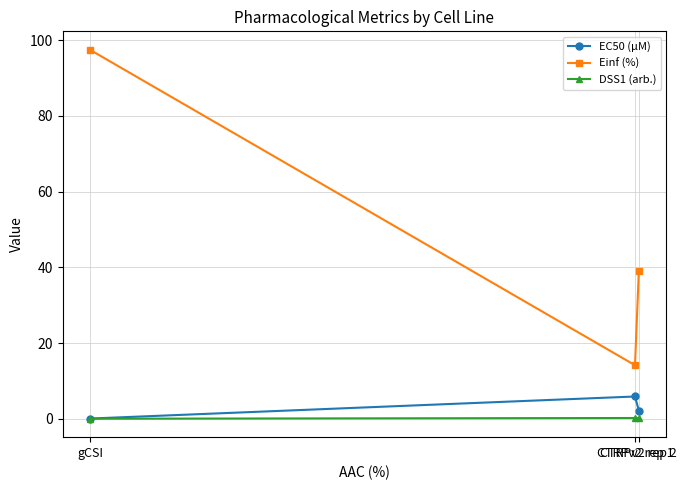

Rank the series by their maximum value, from lowest to highest.

DSS1 (arb.), EC50 (µM), Einf (%)